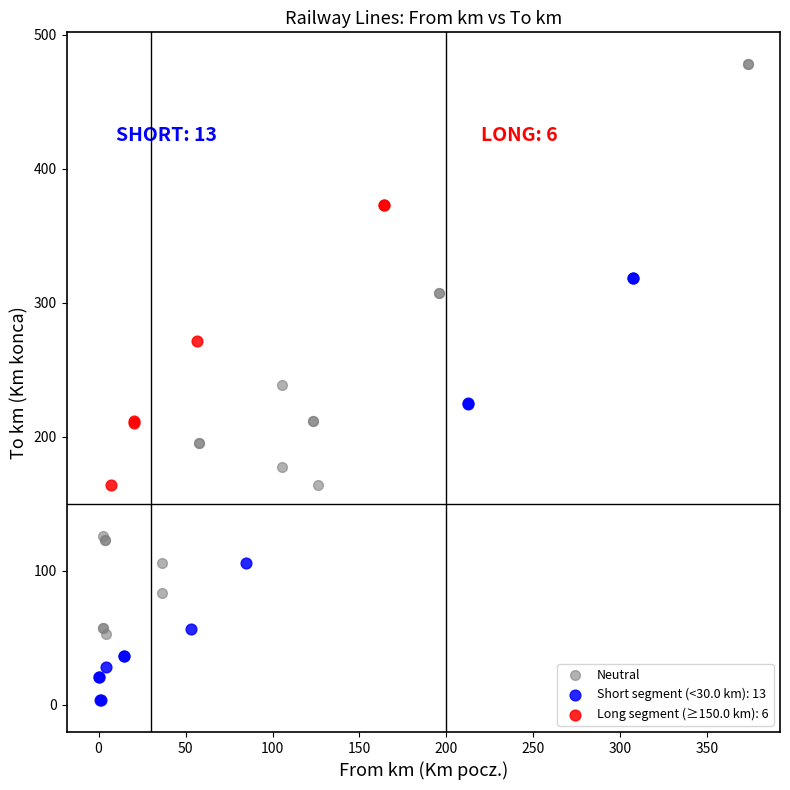

Which series reaches the minimum Y coordinate?

Short segment (<30.0 km): 13